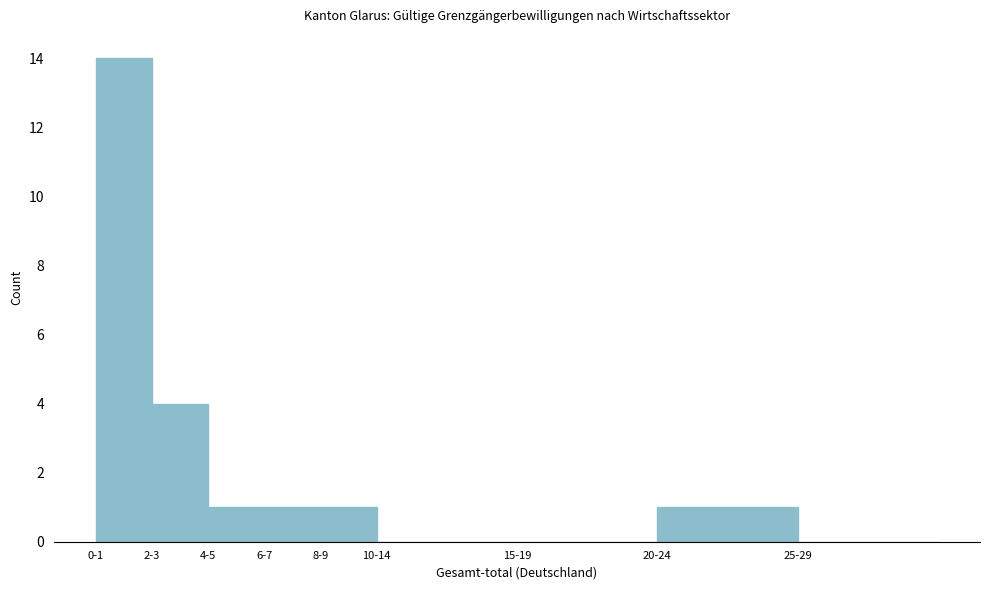

Reading left to right, what are all the values shown in this chart?

0-1=14	2-3=4	4-5=1	6-7=1	8-9=1	10-14=0	15-19=0	20-24=1	25-29=0